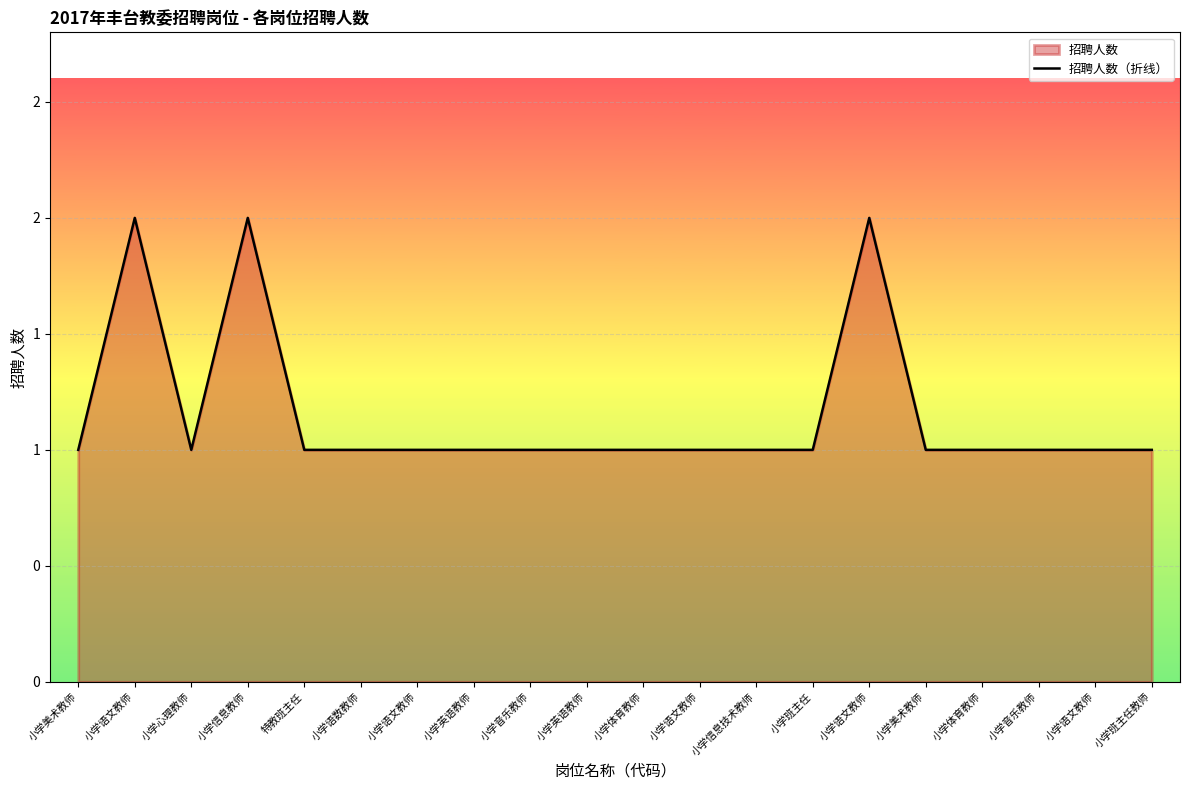

How many values exceed 1?

3